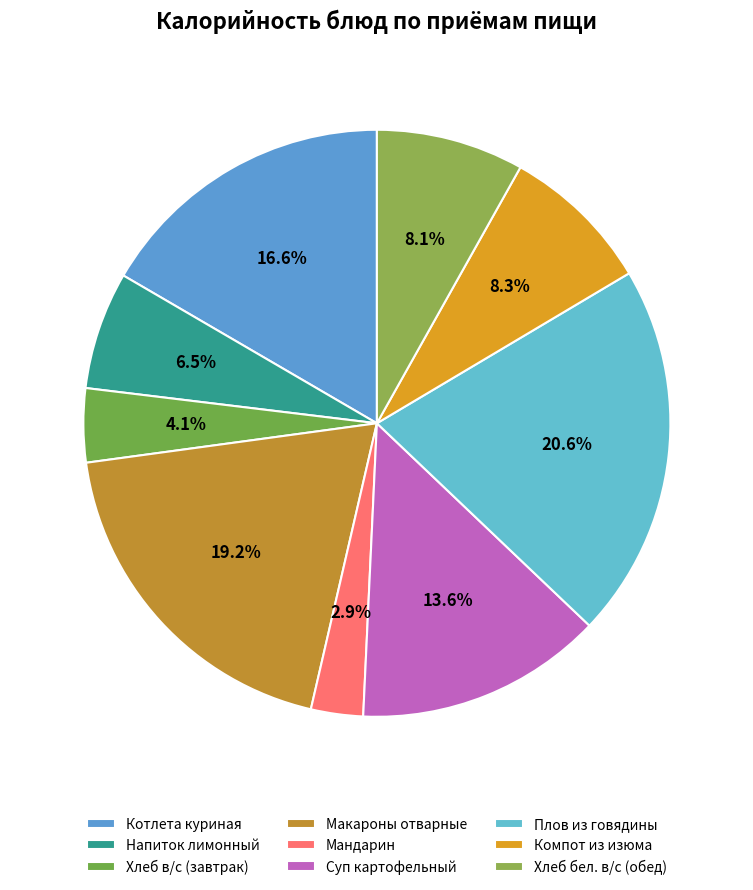

Is it true that Компот из изюма is 8% of the pie?

True